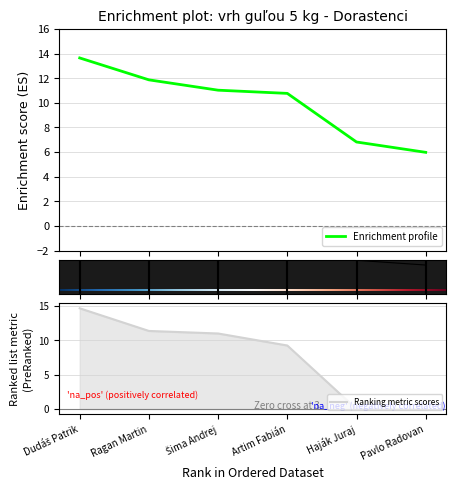

What is the average value of the Poradie series?

7.7